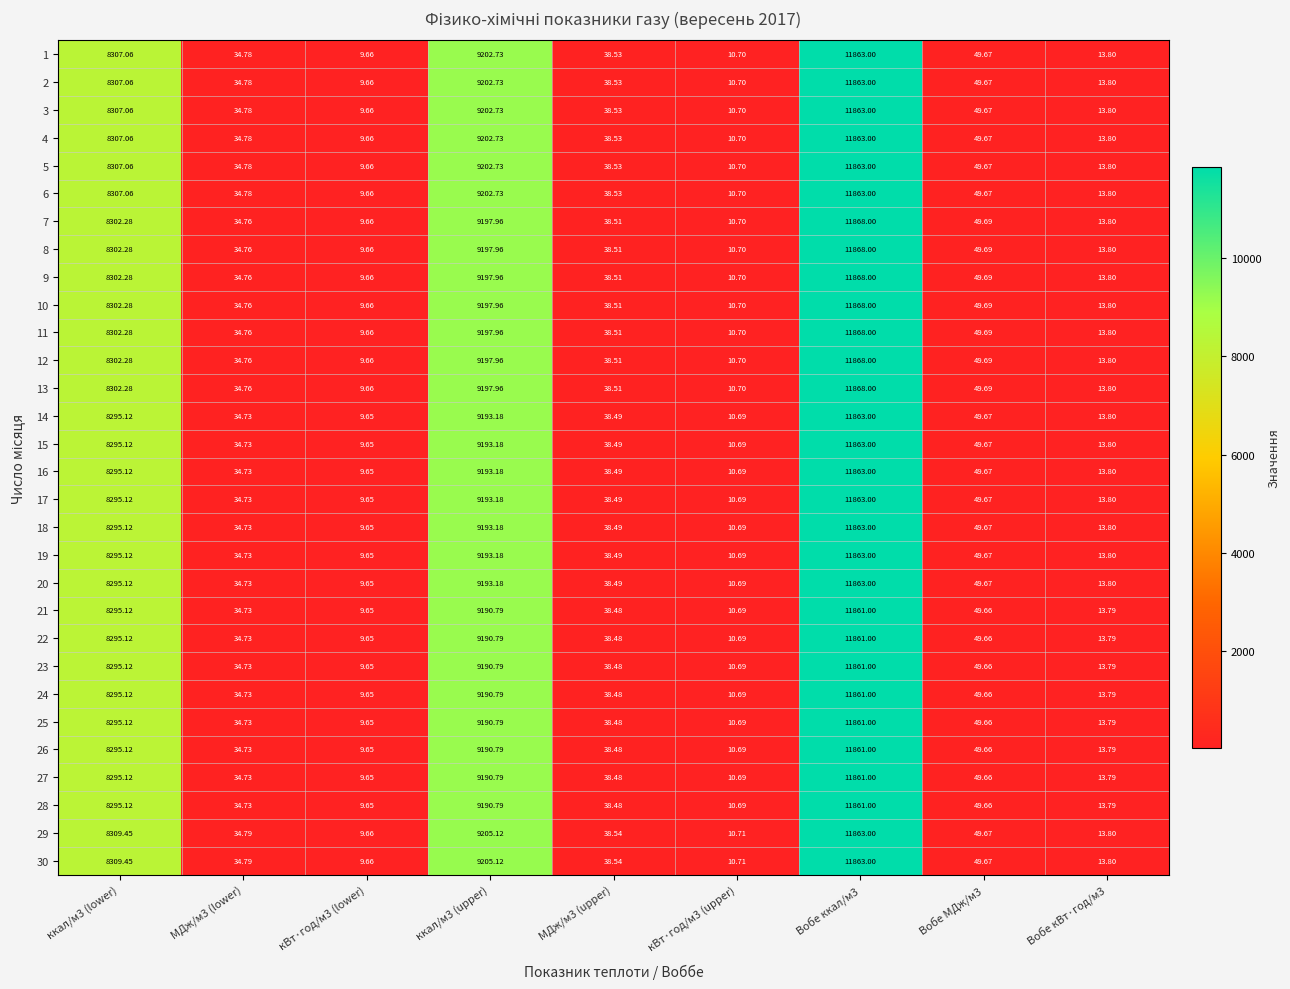

At МДж/м3 (upper), list the series in order from smallest to largest.

21, 22, 23, 24, 25, 26, 27, 28, 14, 15, 16, 17, 18, 19, 20, 7, 8, 9, 10, 11, 12, 13, 1, 2, 3, 4, 5, 6, 29, 30